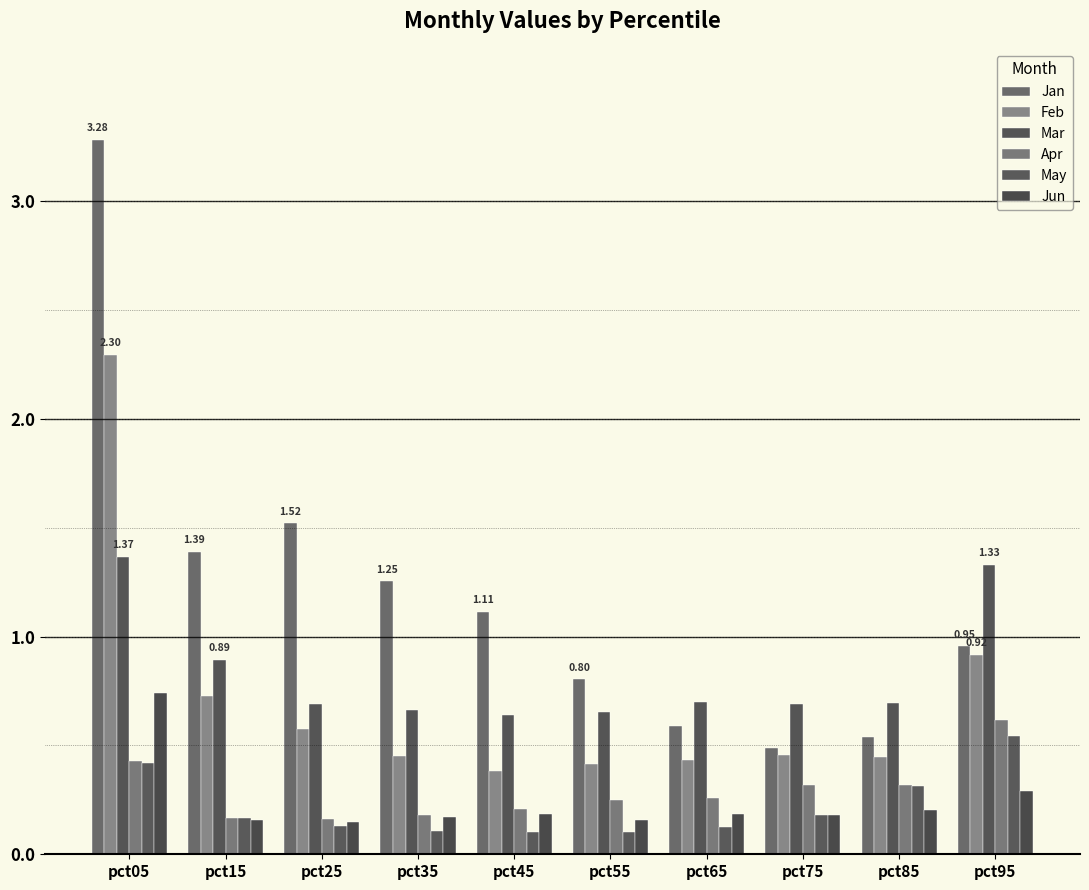

Which series has the largest total across all categories?

Jan